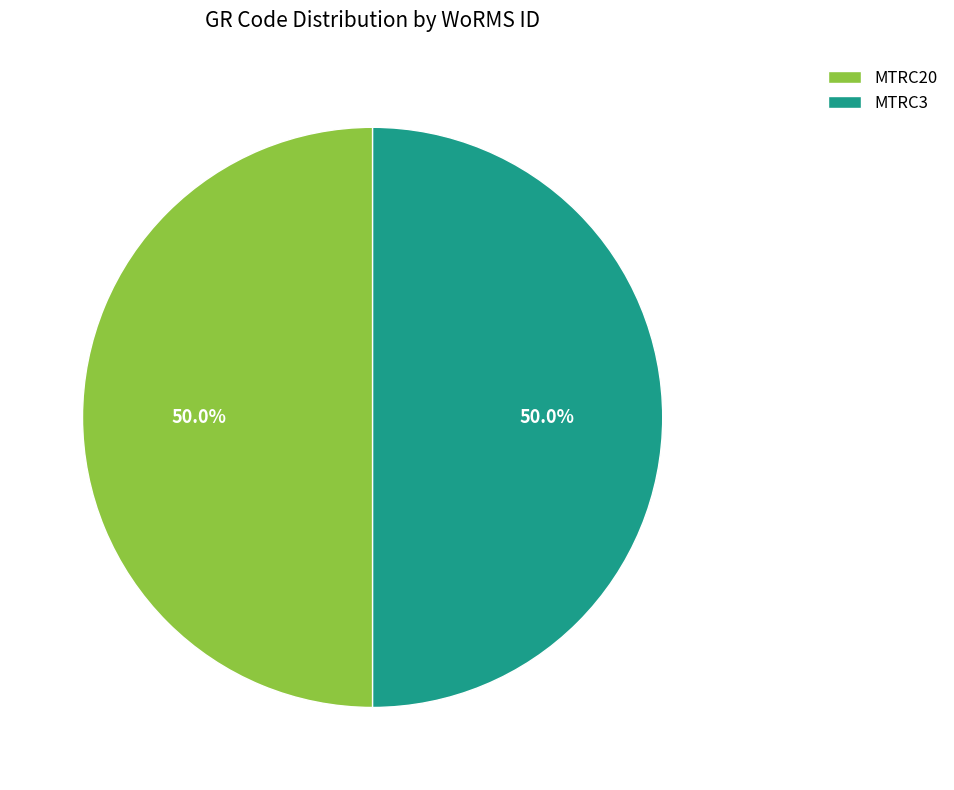

Approximately how many times larger is the value at MTRC20 compared to MTRC3?

1.0